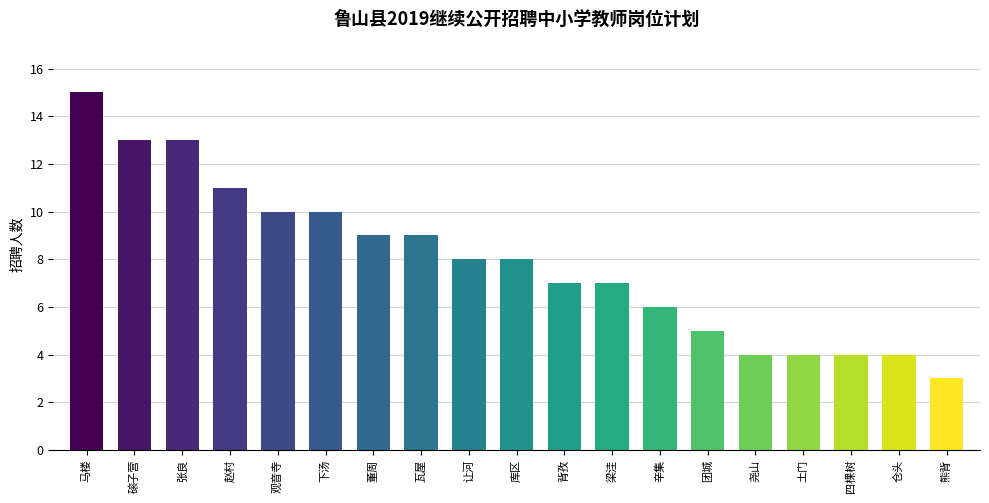

True or false: the data shows 4 at 土门.

True